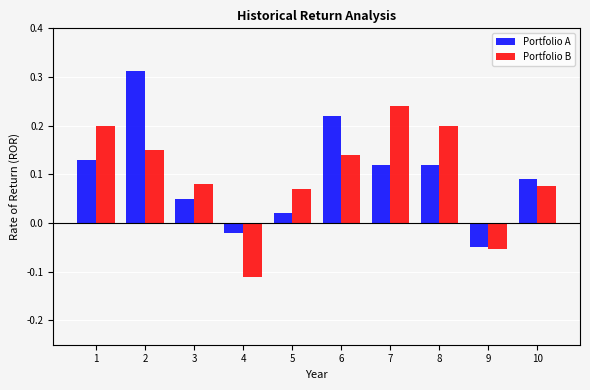

What is the sum of all Portfolio B values?

1.0